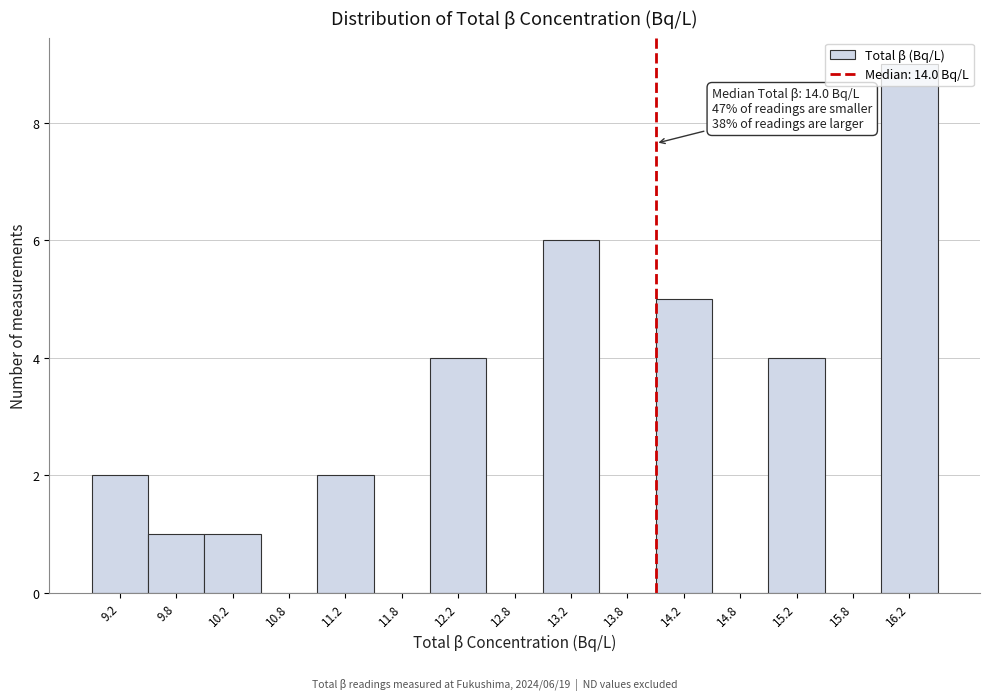

Over which range of the x-axis is the bar tallest?

16.0 to 16.5